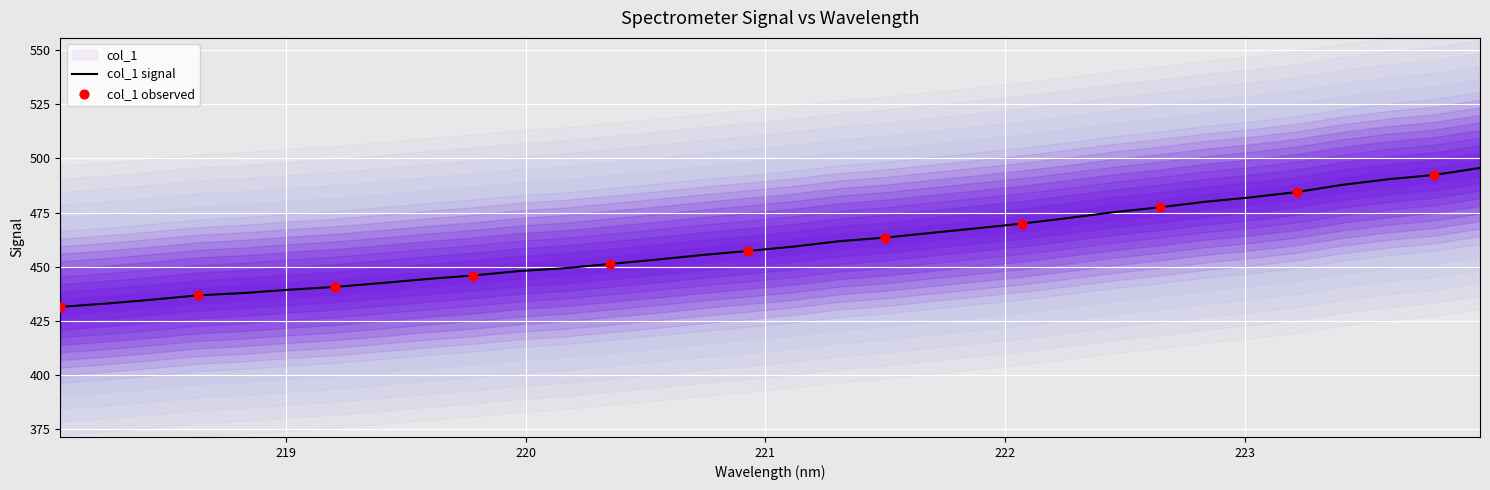

What is the minimum value for col_1 signal?

431.5